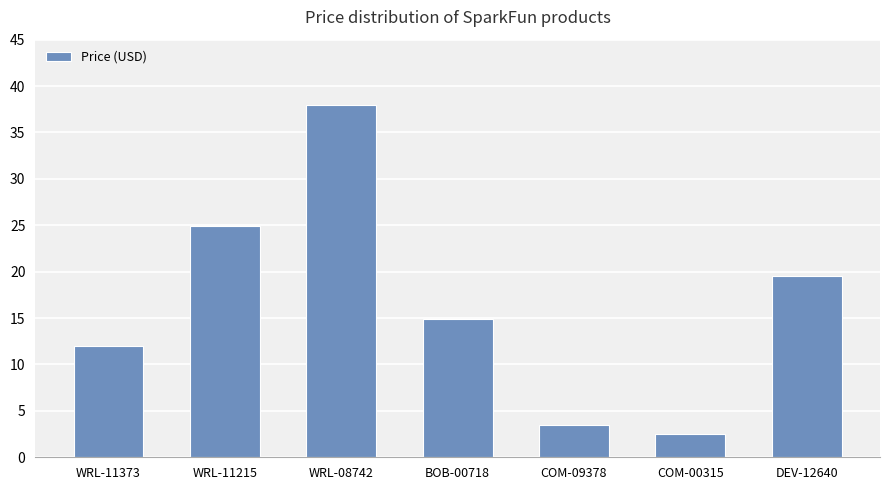

What is the sum of the values at WRL-08742 and WRL-11215?

62.9